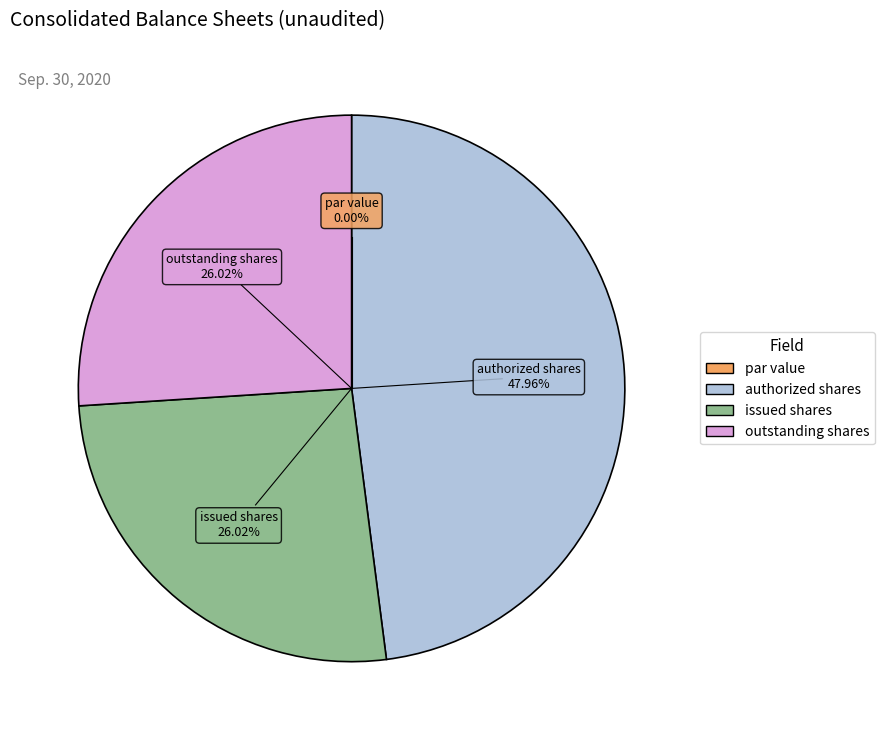

Which category has the smallest portion of the pie?

Common stock, par value